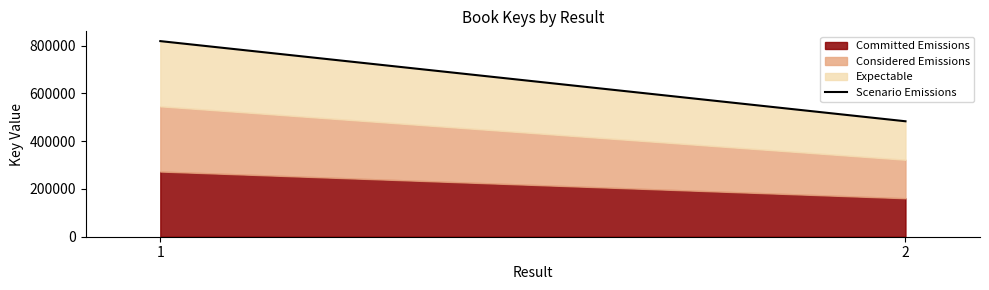

Which has a higher value, 1 or 2?

1